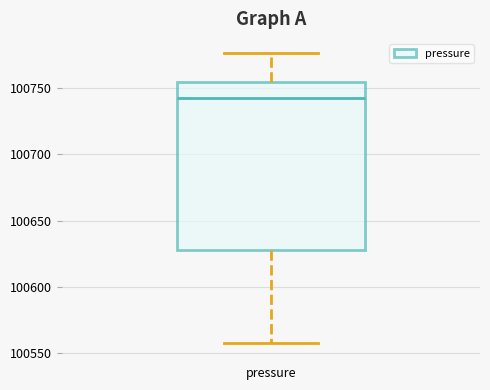

Where does the upper whisker of the box for pressure end on the y-axis? The values are not printed on the chart, so give them approximately, as read against the axis.

100775